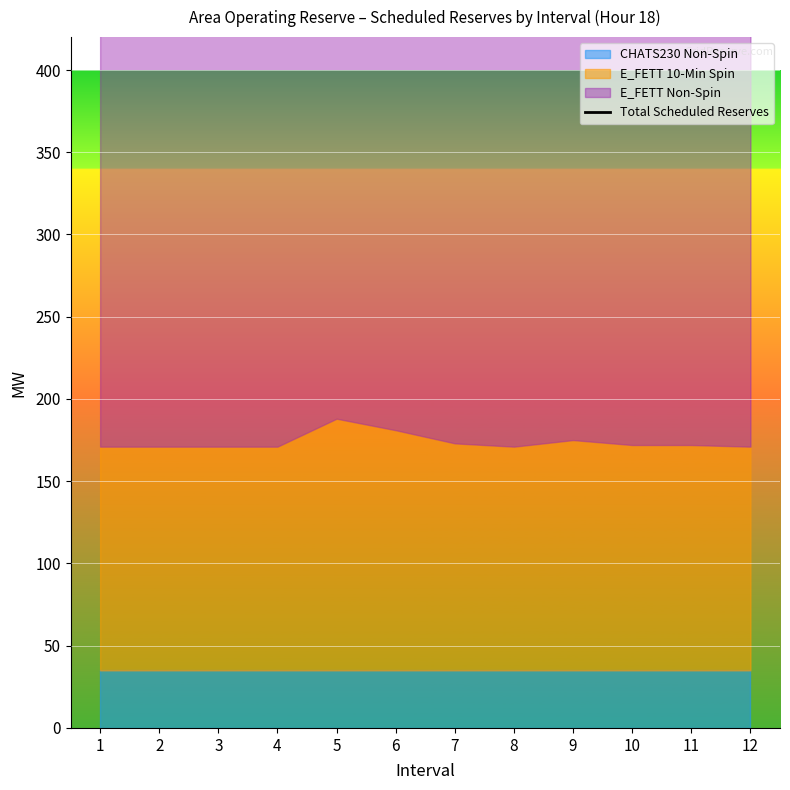

What is the sum of all values?

5842